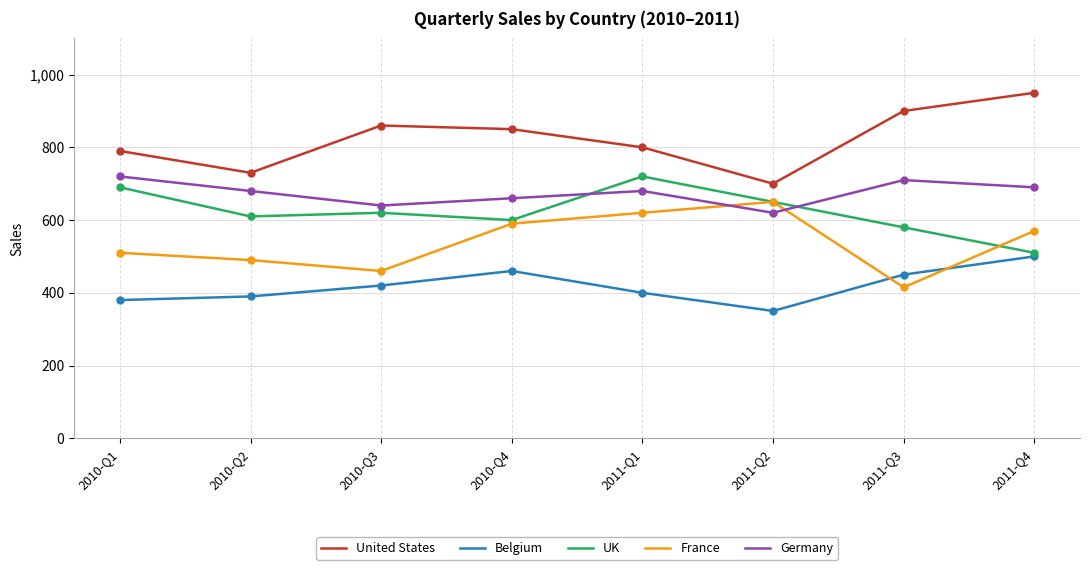

At which label does United States first exceed 850?

2010-Q3